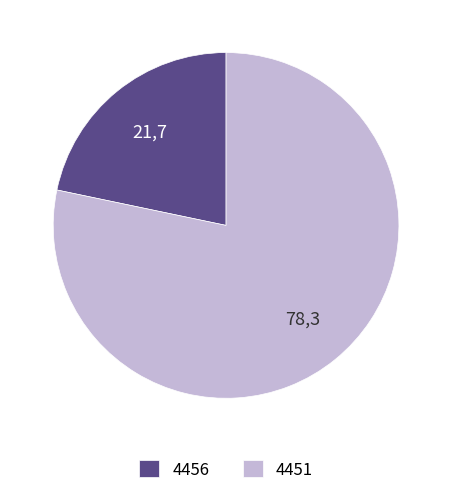

Which slice is the largest?

4451